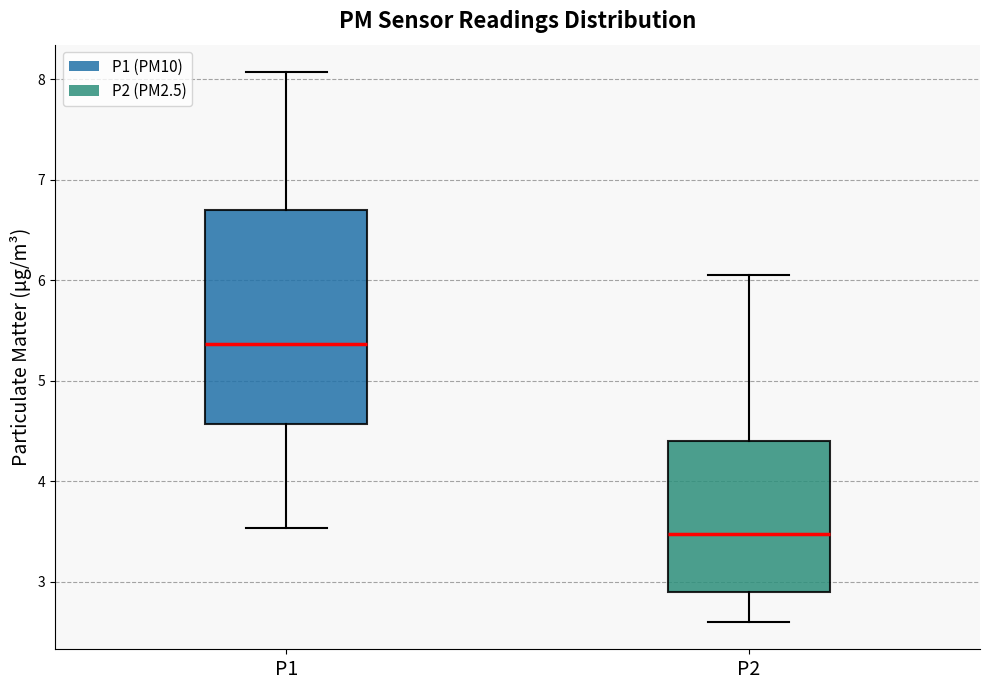

Which box is the tallest, from its lower edge to its upper edge?

P1